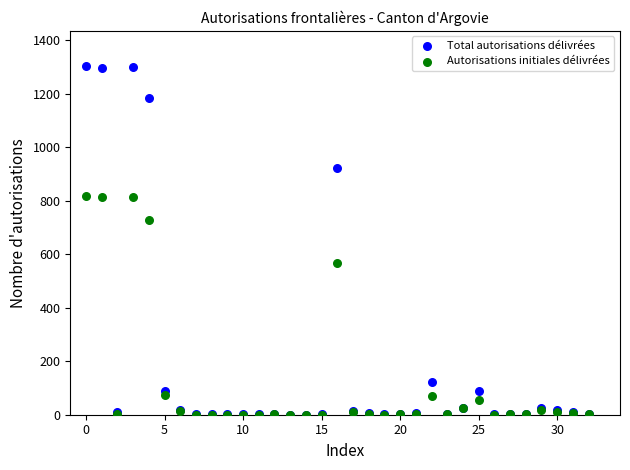

In the Autorisations initiales délivrées series, what Y value is closest to 408?

567